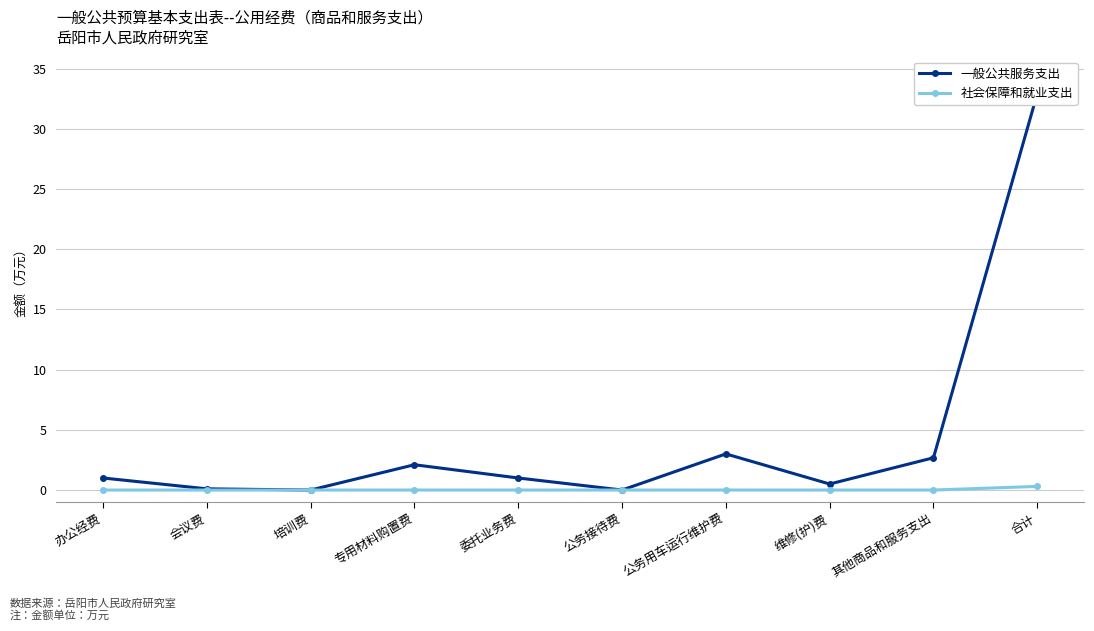

In 一般公共服务支出, how many points are lower than both neighbors (excluding endpoints)?

3